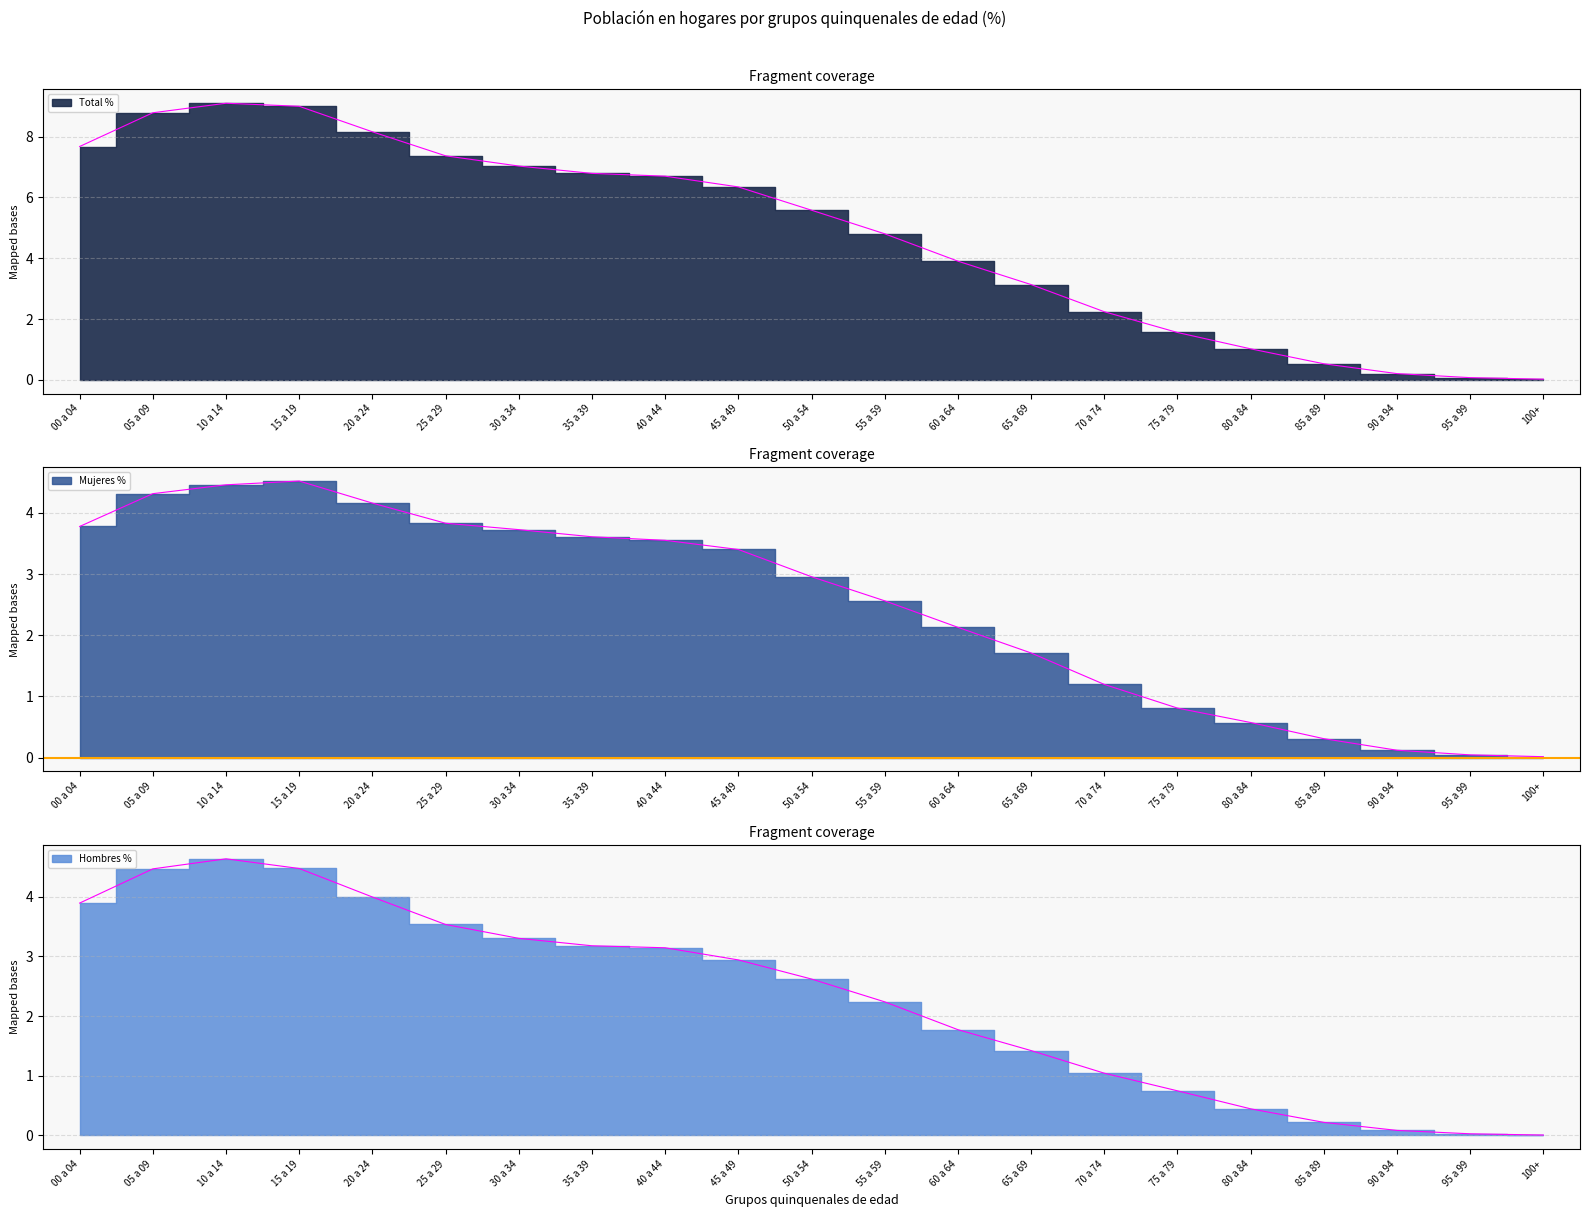

How many series are shown in this chart?

3